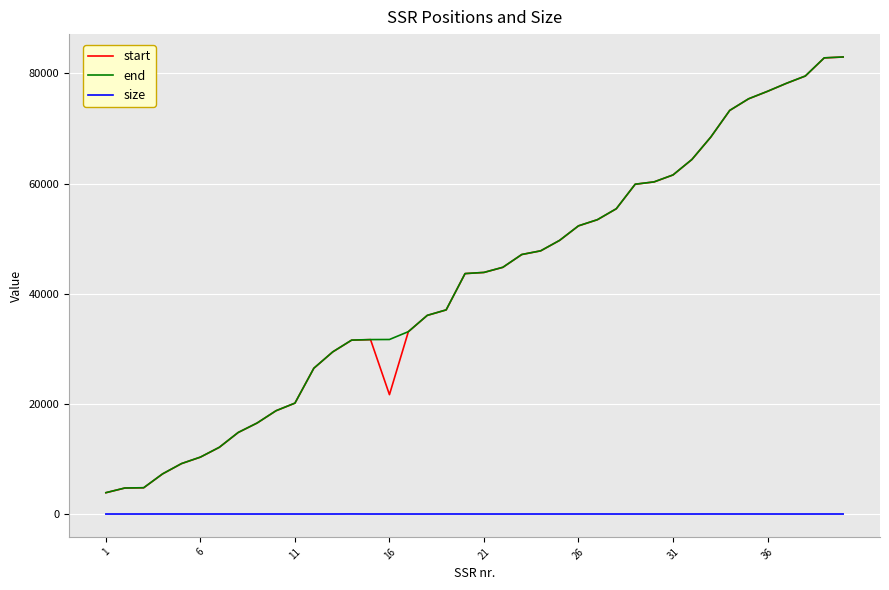

True or false: size and end cross at least once.

False